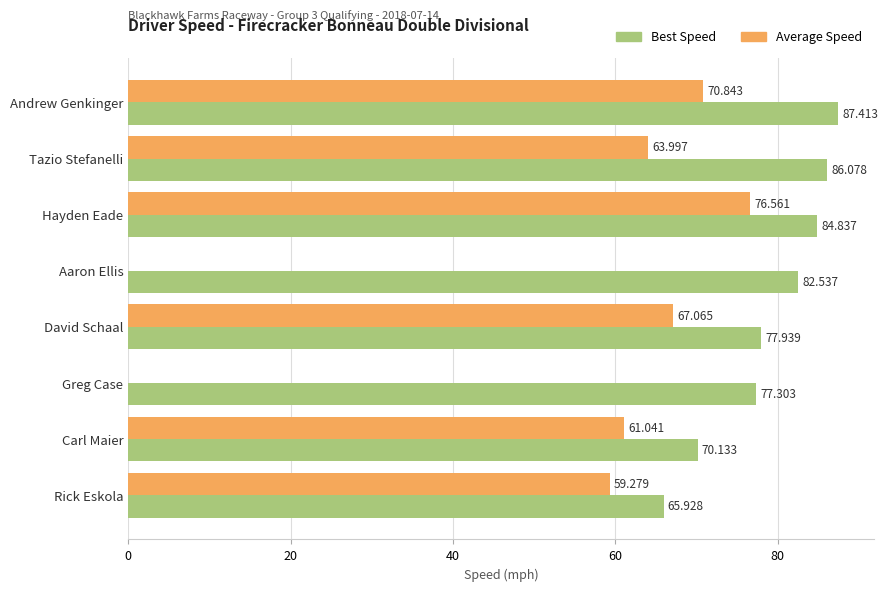

What are all the series names shown in the legend?

Best Speed, Average Speed